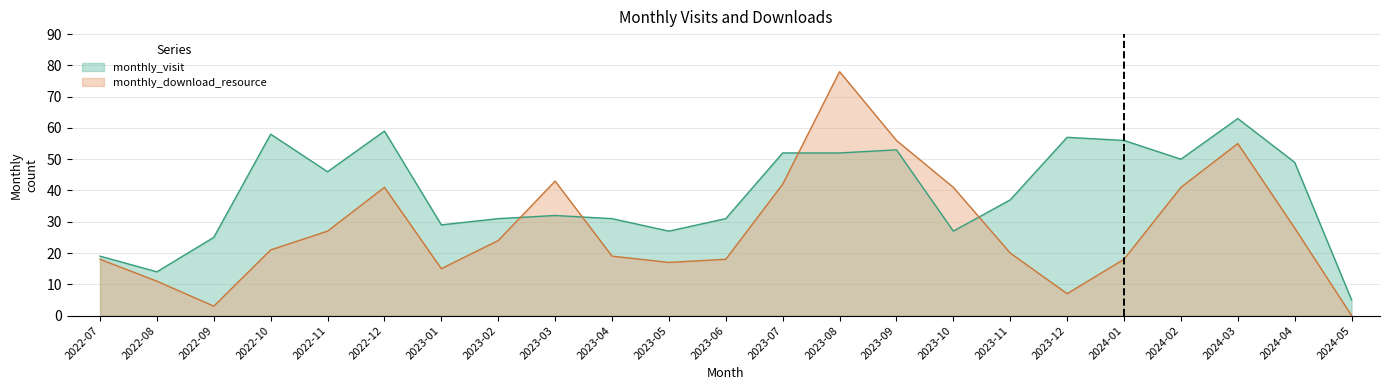

True or false: monthly_download_resource and monthly_visit intersect in this chart.

True